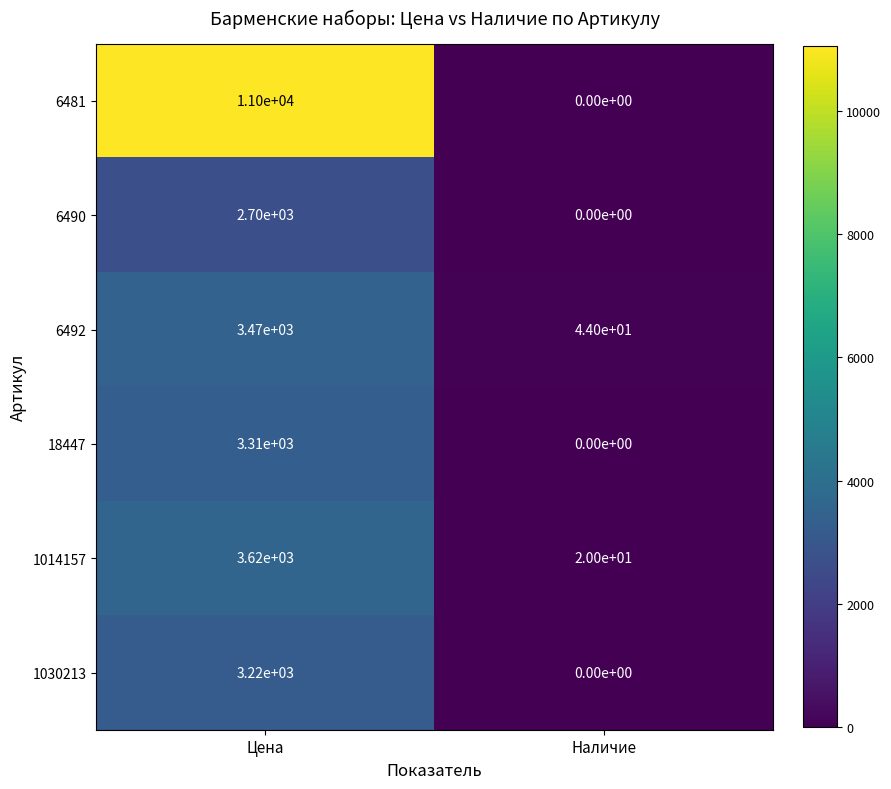

Rank the series at Цена from lowest to highest value.

6490, 1030213, 18447, 6492, 1014157, 6481